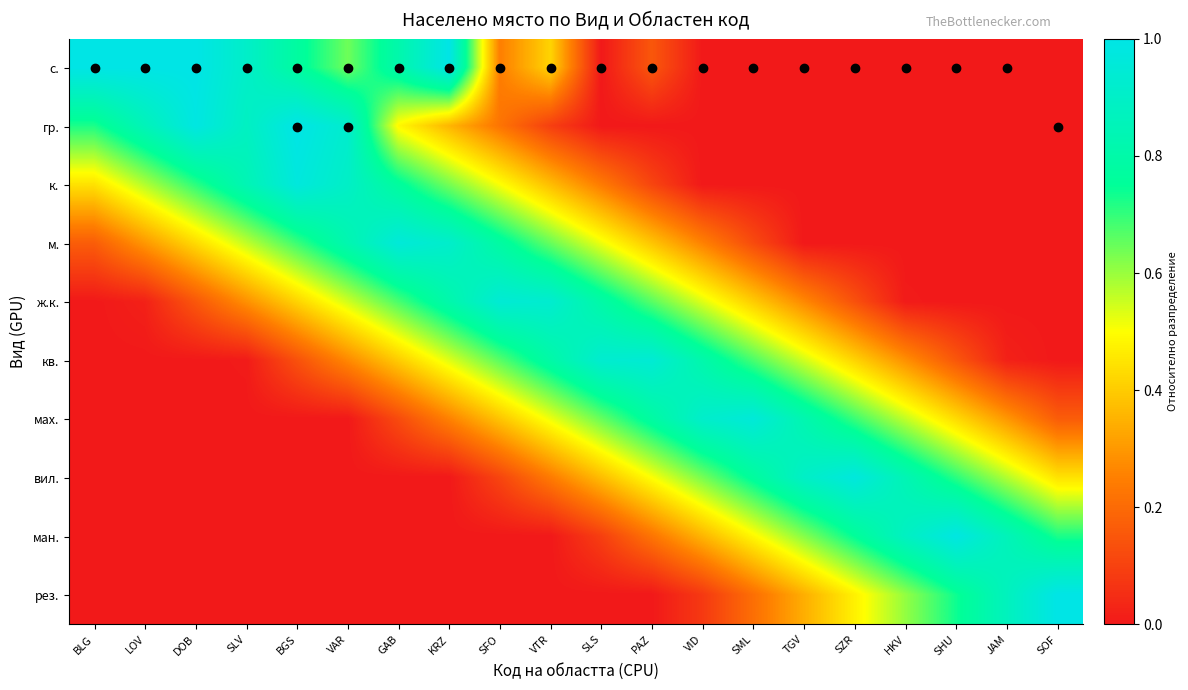

Reading left to right, extract all data points from this chart.

с.: BLG=1.0	LOV=1.0	DOB=1.0	SLV=0.9	BGS=0.8	VAR=0.6	GAB=0.8	KRZ=1.0	SFO=0.2	VTR=0.4	SLS=0.0	PAZ=0.2	VID=0.0	SML=0.0	TGV=0.0	SZR=0.0	HKV=0.0	SHU=0.0	JAM=0.0	SOF=0.0
гр.: BLG=0.7	LOV=0.9	DOB=1.0	SLV=0.9	BGS=1.0	VAR=0.9	GAB=0.5	KRZ=0.4	SFO=0.2	VTR=0.1	SLS=0.0	PAZ=0.0	VID=0.0	SML=0.0	TGV=0.0	SZR=0.0	HKV=0.0	SHU=0.0	JAM=0.0	SOF=0.0
к.: BLG=0.4	LOV=0.6	DOB=0.7	SLV=0.8	BGS=1.0	VAR=0.9	GAB=0.8	KRZ=0.6	SFO=0.5	VTR=0.4	SLS=0.2	PAZ=0.1	VID=0.0	SML=0.0	TGV=0.0	SZR=0.0	HKV=0.0	SHU=0.0	JAM=0.0	SOF=0.0
м.: BLG=0.2	LOV=0.3	DOB=0.4	SLV=0.6	BGS=0.7	VAR=0.8	GAB=1.0	KRZ=0.9	SFO=0.8	VTR=0.6	SLS=0.5	PAZ=0.4	VID=0.3	SML=0.1	TGV=0.0	SZR=0.0	HKV=0.0	SHU=0.0	JAM=0.0	SOF=0.0
ж.к.: BLG=0.0	LOV=0.0	DOB=0.2	SLV=0.3	BGS=0.4	VAR=0.5	GAB=0.7	KRZ=0.8	SFO=0.9	VTR=0.9	SLS=0.8	PAZ=0.7	VID=0.5	SML=0.4	TGV=0.3	SZR=0.1	HKV=0.0	SHU=0.0	JAM=0.0	SOF=0.0
кв.: BLG=0.0	LOV=0.0	DOB=0.0	SLV=0.0	BGS=0.1	VAR=0.3	GAB=0.4	KRZ=0.5	SFO=0.7	VTR=0.8	SLS=0.9	PAZ=0.9	VID=0.8	SML=0.7	TGV=0.5	SZR=0.4	HKV=0.3	SHU=0.2	JAM=0.0	SOF=0.0
мах.: BLG=0.0	LOV=0.0	DOB=0.0	SLV=0.0	BGS=0.0	VAR=0.0	GAB=0.1	KRZ=0.3	SFO=0.4	VTR=0.5	SLS=0.6	PAZ=0.8	VID=0.9	SML=1.0	TGV=0.8	SZR=0.7	HKV=0.6	SHU=0.4	JAM=0.3	SOF=0.2
вил.: BLG=0.0	LOV=0.0	DOB=0.0	SLV=0.0	BGS=0.0	VAR=0.0	GAB=0.0	KRZ=0.0	SFO=0.1	VTR=0.2	SLS=0.4	PAZ=0.5	VID=0.6	SML=0.8	TGV=0.9	SZR=1.0	HKV=0.8	SHU=0.7	JAM=0.6	SOF=0.4
ман.: BLG=0.0	LOV=0.0	DOB=0.0	SLV=0.0	BGS=0.0	VAR=0.0	GAB=0.0	KRZ=0.0	SFO=0.0	VTR=0.0	SLS=0.1	PAZ=0.2	VID=0.4	SML=0.5	TGV=0.6	SZR=0.8	HKV=0.9	SHU=1.0	JAM=0.9	SOF=0.7
рез.: BLG=0.0	LOV=0.0	DOB=0.0	SLV=0.0	BGS=0.0	VAR=0.0	GAB=0.0	KRZ=0.0	SFO=0.0	VTR=0.0	SLS=0.0	PAZ=0.0	VID=0.1	SML=0.2	TGV=0.3	SZR=0.5	HKV=0.6	SHU=0.7	JAM=0.9	SOF=1.0